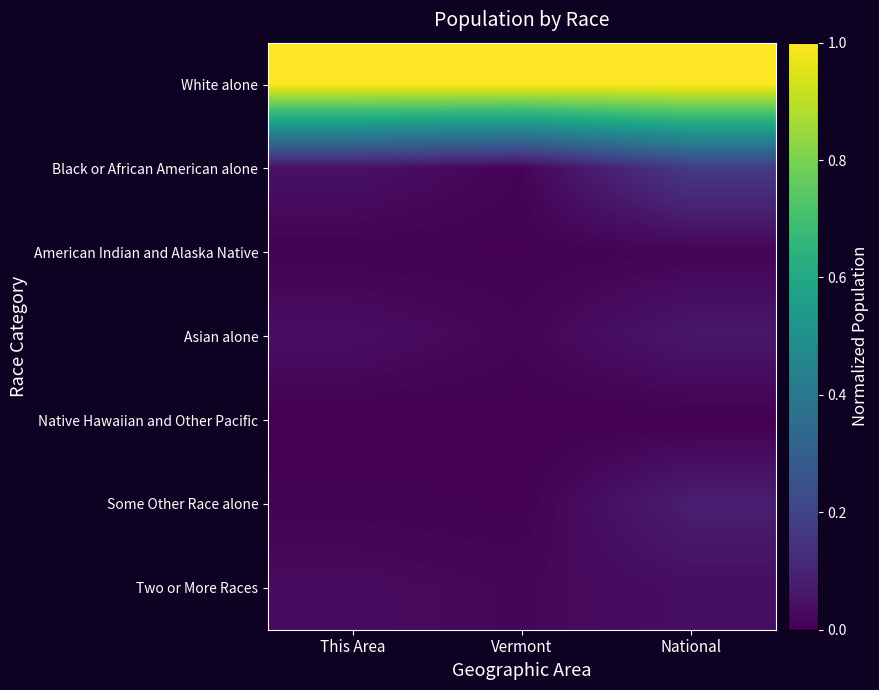

Reading right to left, list all the values displayed in this chart.

White alone: National=1.0	Vermont=1.0	This Area=1.0
Black or African American alone: National=0.2	Vermont=0.0	This Area=0.0
American Indian and Alaska Native: National=0.0	Vermont=0.0	This Area=0.0
Asian alone: National=0.1	Vermont=0.0	This Area=0.0
Native Hawaiian and Other Pacific: National=0.0	Vermont=0.0	This Area=0.0
Some Other Race alone: National=0.1	Vermont=0.0	This Area=0.0
Two or More Races: National=0.0	Vermont=0.0	This Area=0.0